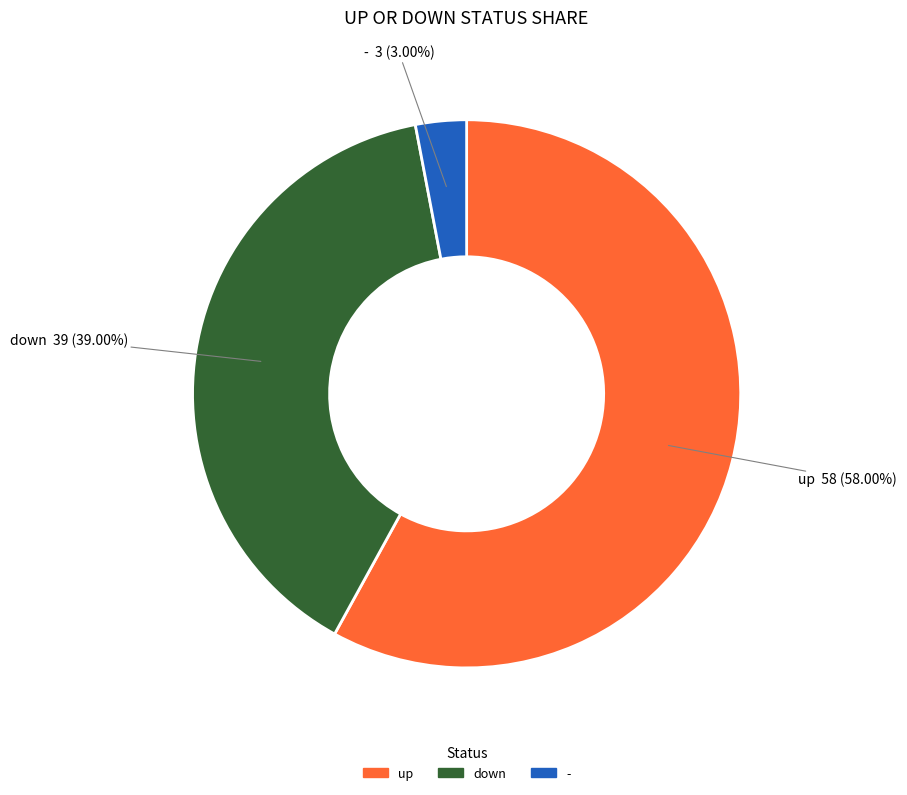

To the nearest percent, what portion does down represent?

39%